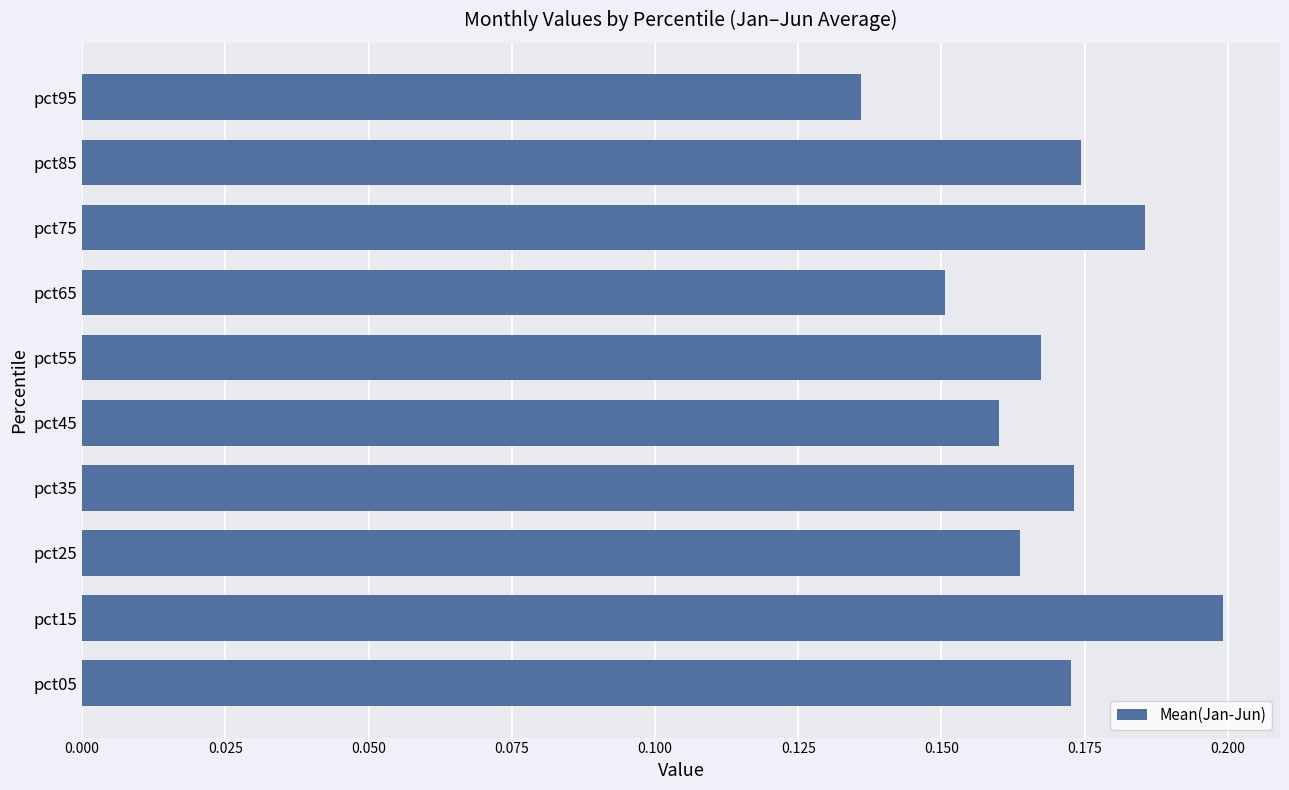

At which label is the value closest to 0?

pct95